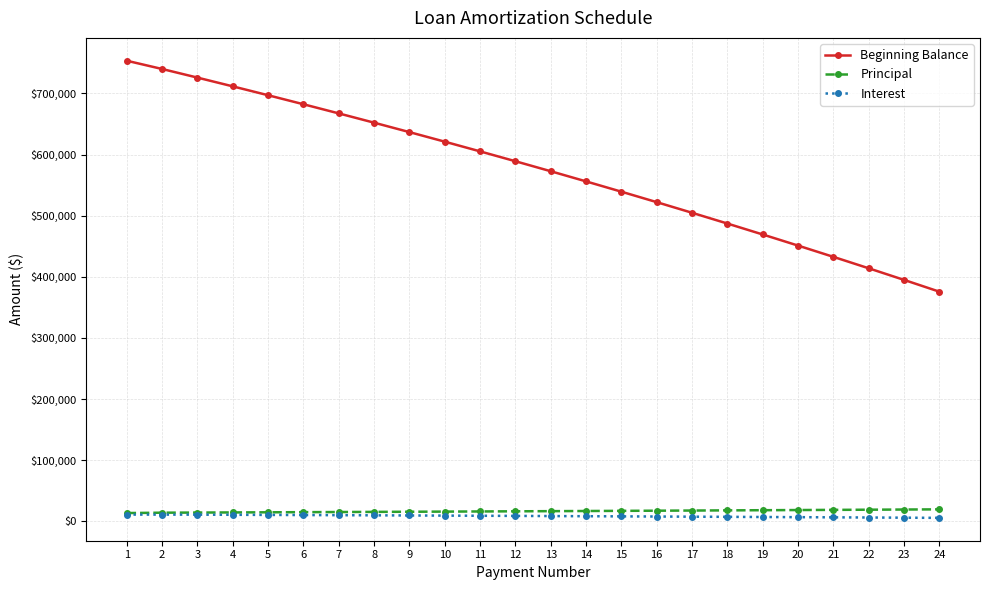

Which series changed the most between 2 and 23?

Beginning Balance